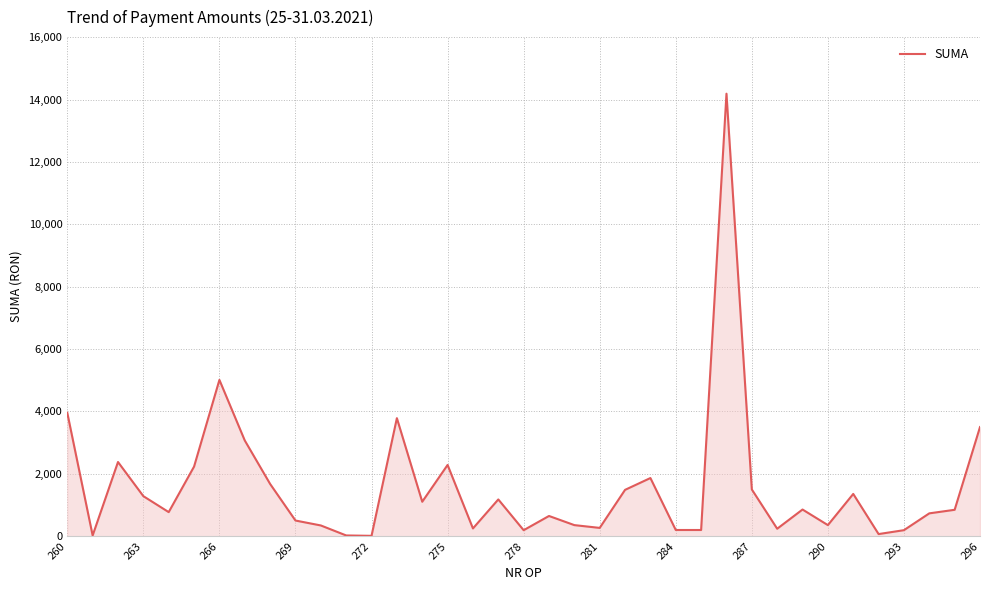

What is the greatest value displayed?

14186.3